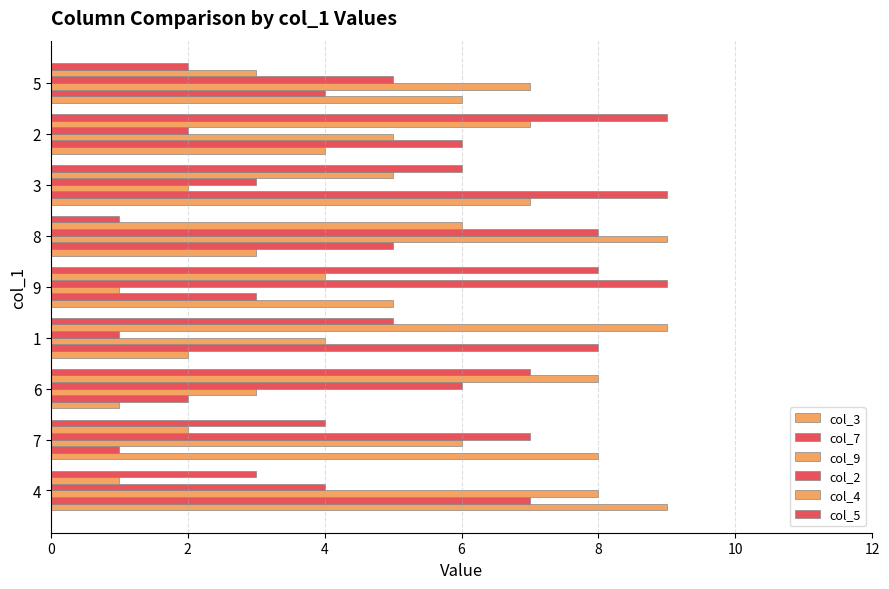

How many data points in col_4 are less than 5?

4